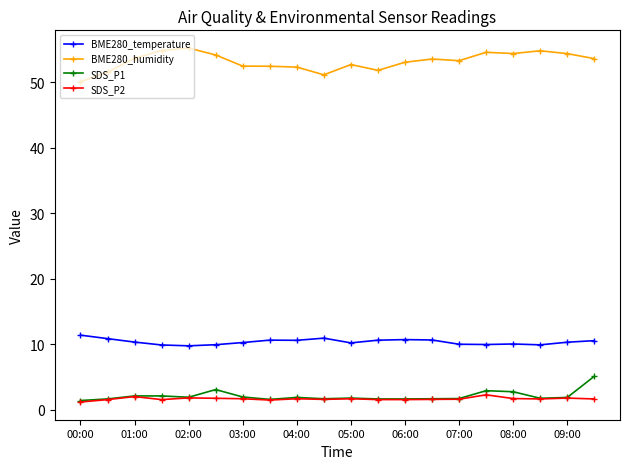

What is the value of the BME280_temperature point at the 9th from the left?

10.6